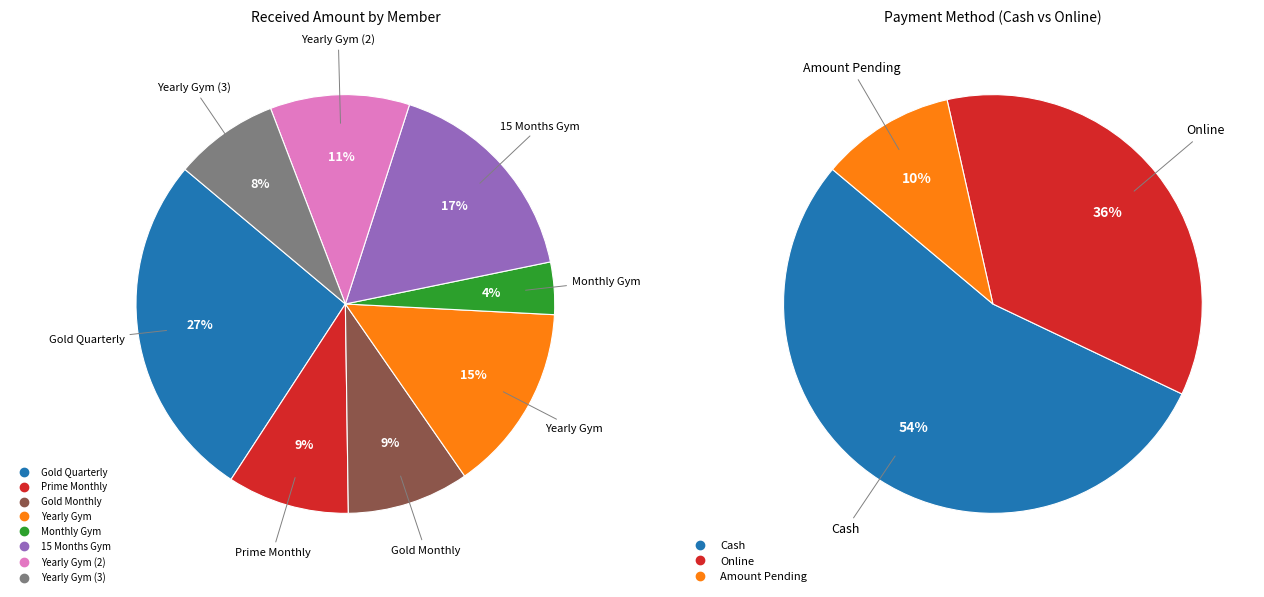

Count the number of slices in the pie.

8